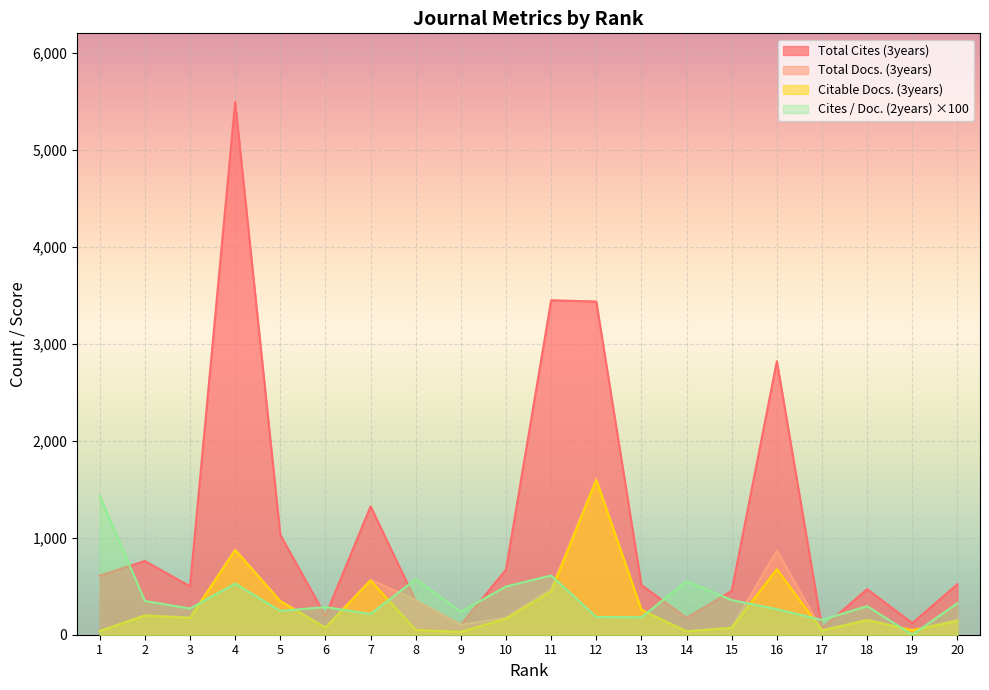

What value does the Total Cites (3years) series have at 6?

194.0